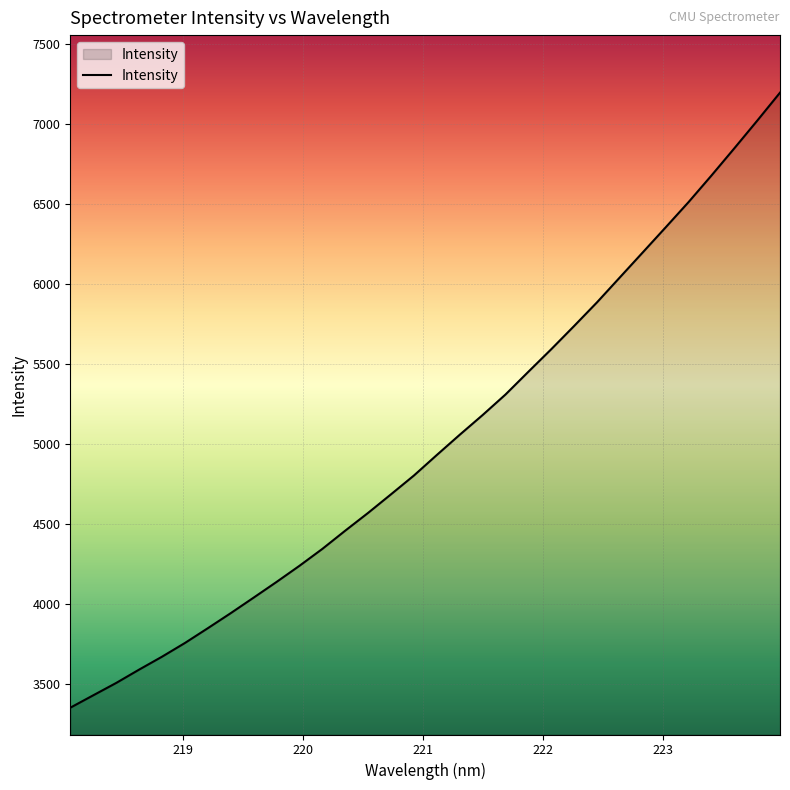

What is the minimum value shown in the chart?

3351.0